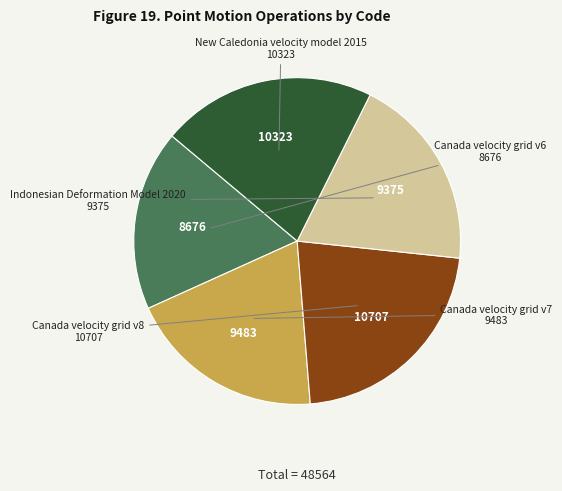

Does any single category account for the majority?

No